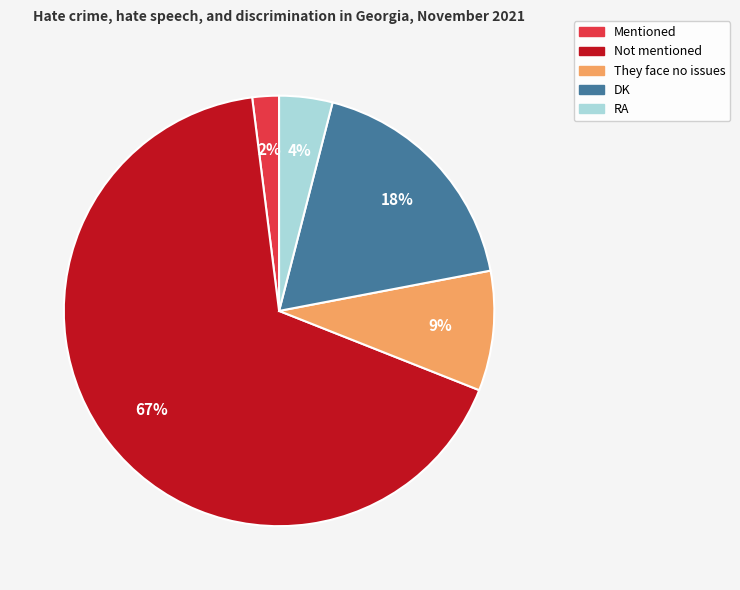

To the nearest percent, what percentage of the pie is Not mentioned?

67%